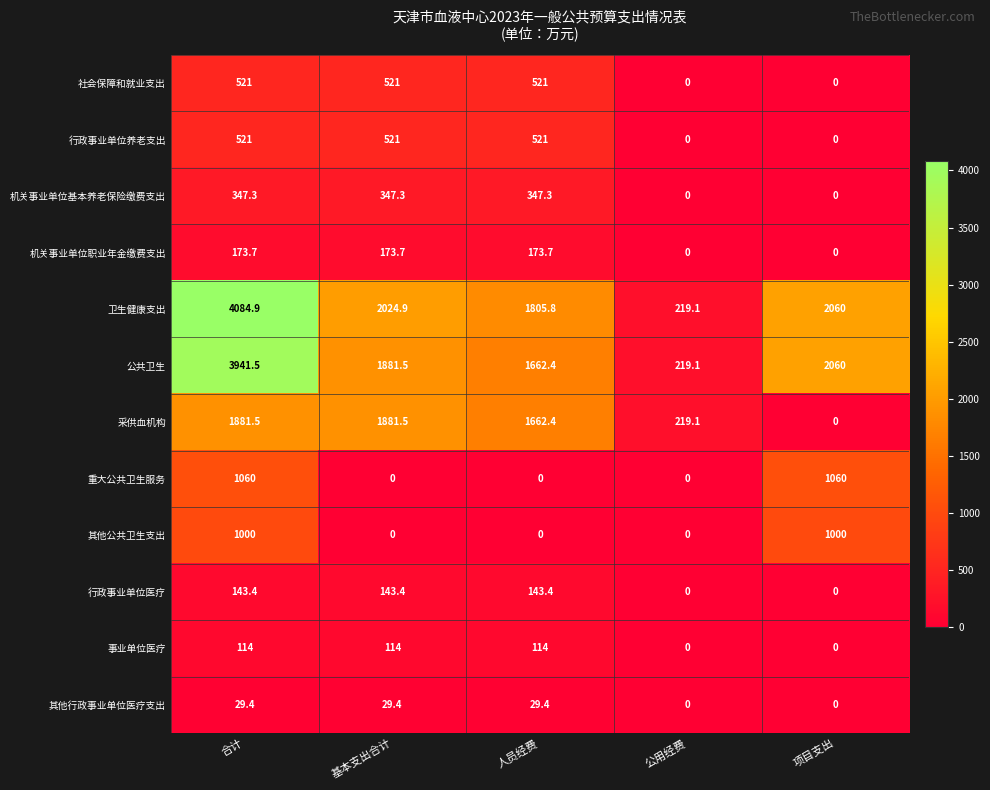

What is the difference between the highest and lowest values at 项目支出?

2060.0